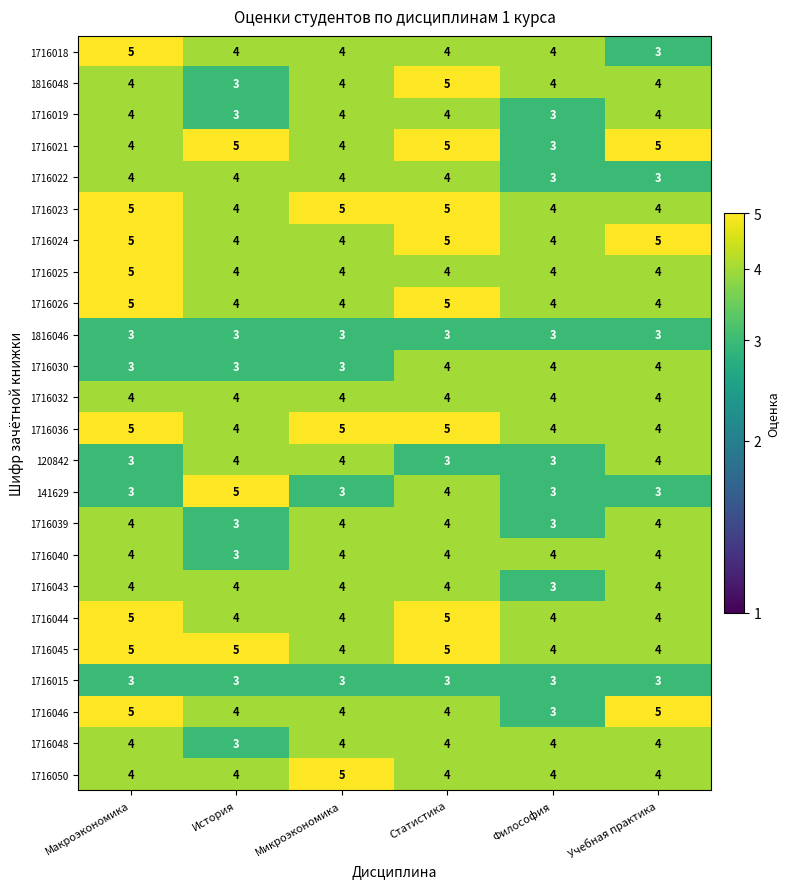

What is the difference between the highest and lowest values at История?

2